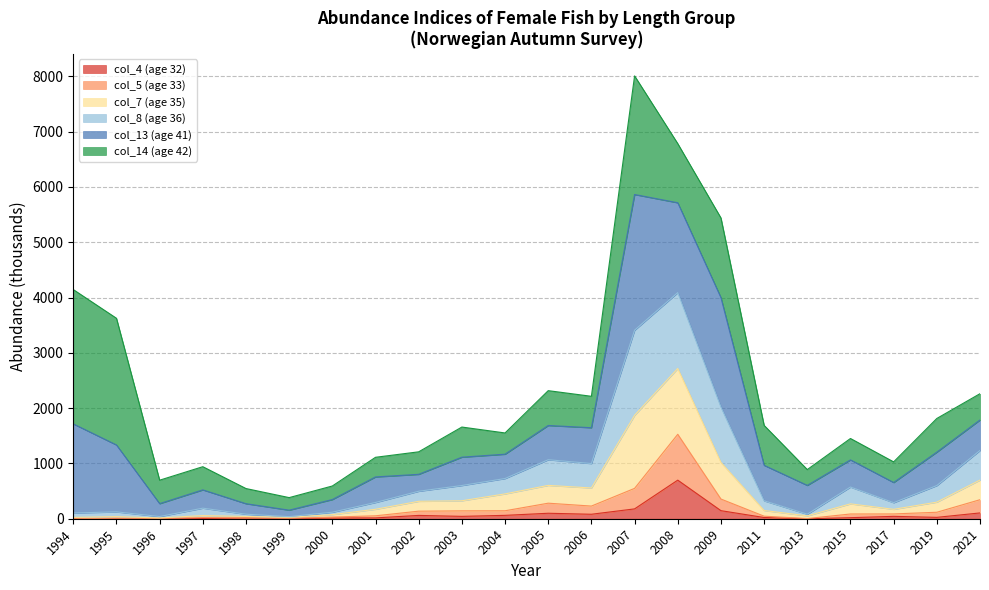

At which category is the sum across all series the highest?

2007